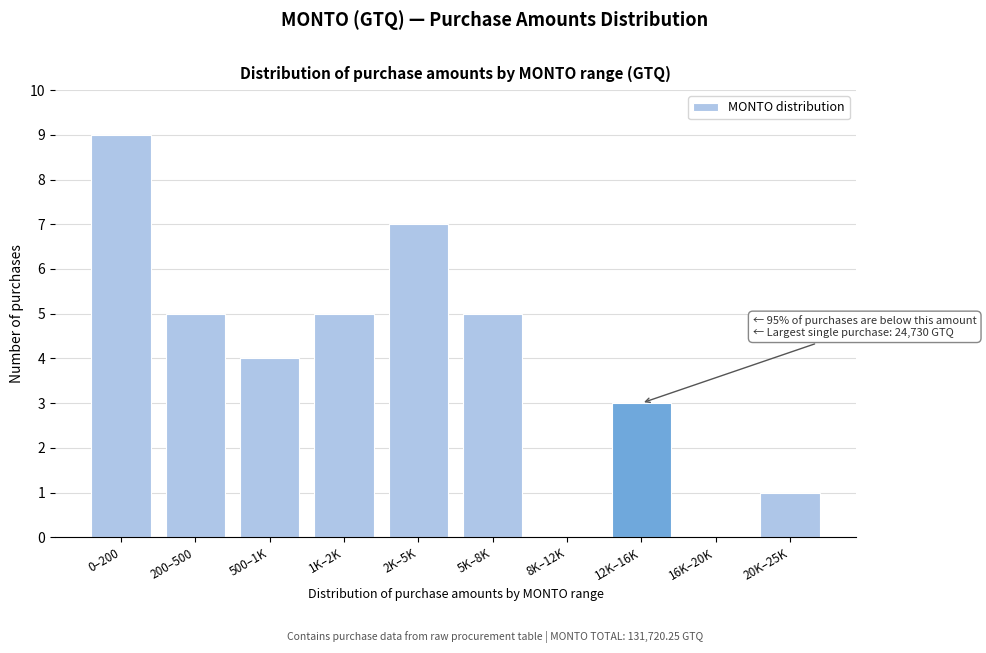

Reading left to right, list all the values displayed in this chart.

0–200=9	200–500=5	500–1K=4	1K–2K=5	2K–5K=7	5K–8K=5	8K–12K=0	12K–16K=3	16K–20K=0	20K–25K=1